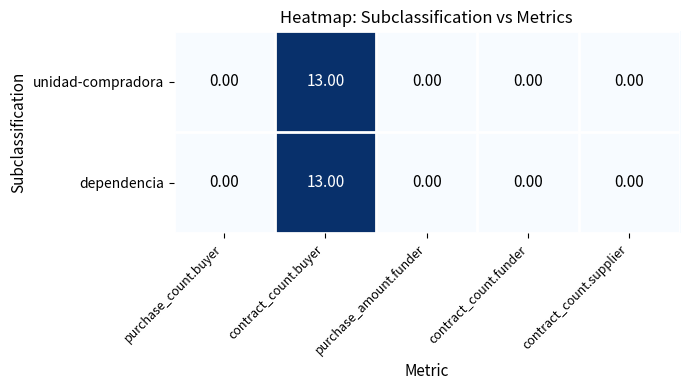

At which category is the sum across all series the highest?

contract_count.buyer